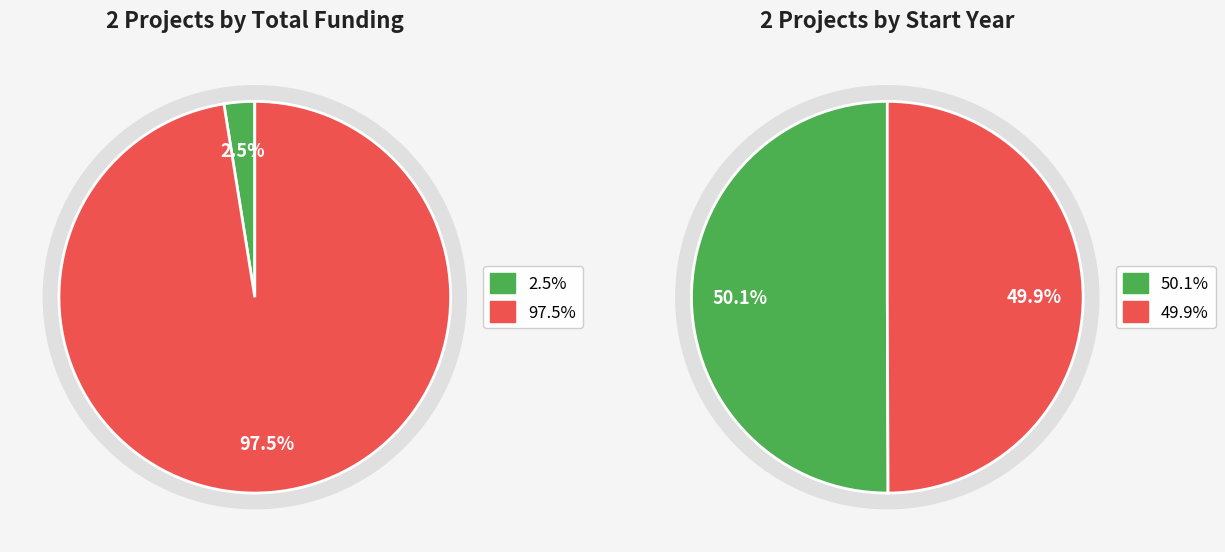

Is it true that GESVIÑA Operational Group is 97% of the pie?

True